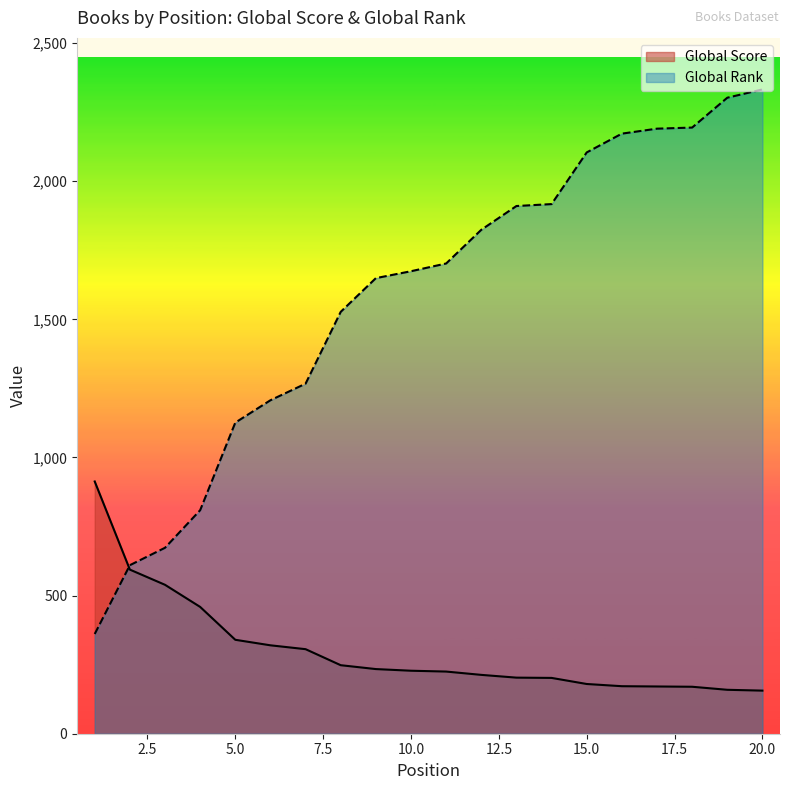

How many lines are shown in the chart?

2